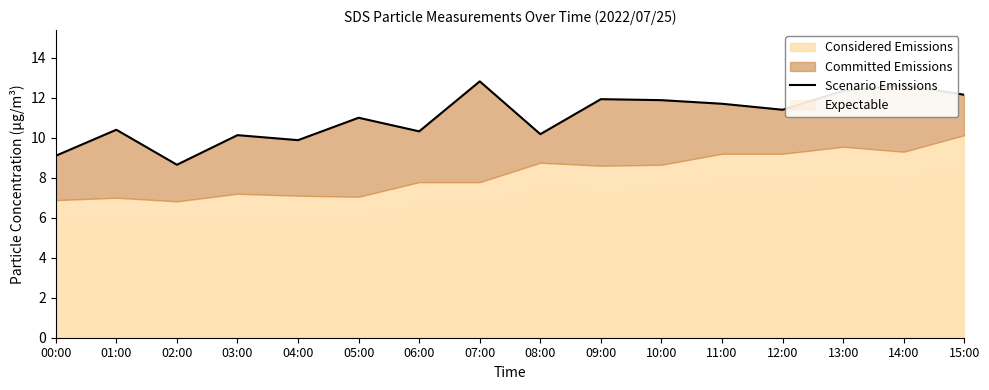

What is the label of the 2nd point from the left?

01:00